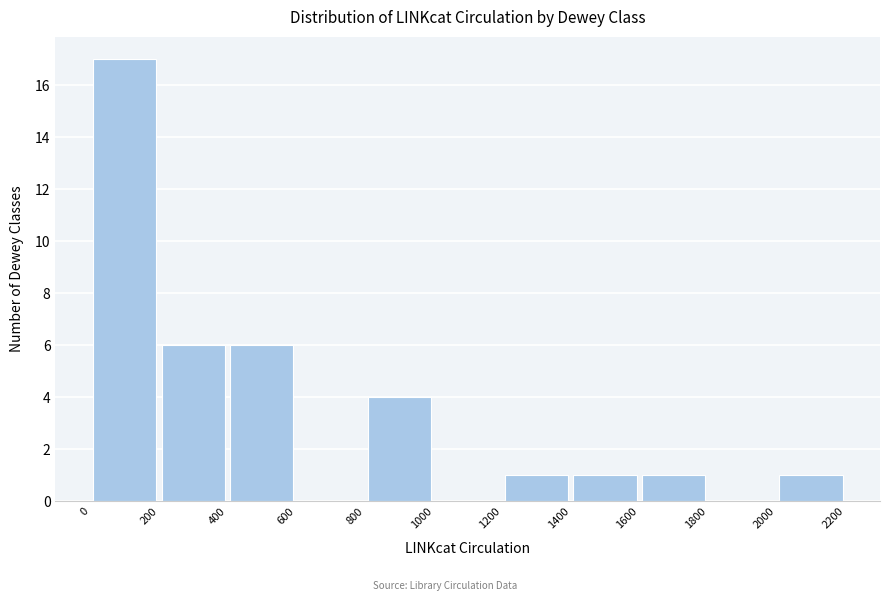

Over which range of the x-axis is the bar tallest?

0 to 200